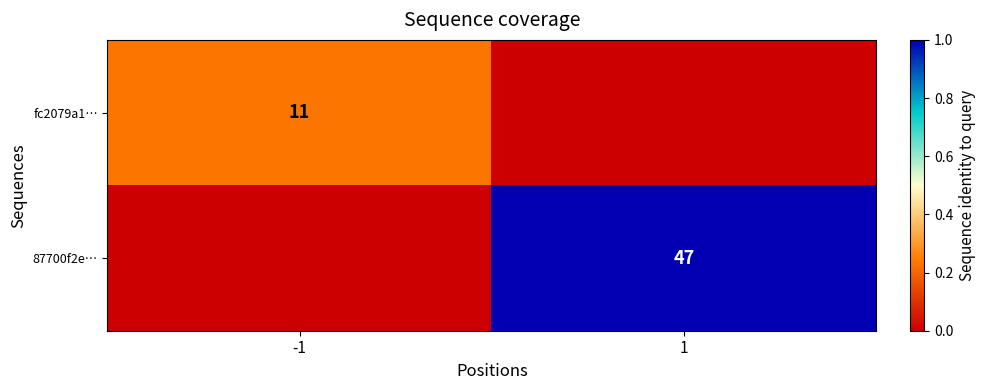

Is it true that fc2079a1… equals 19 at -1?

False